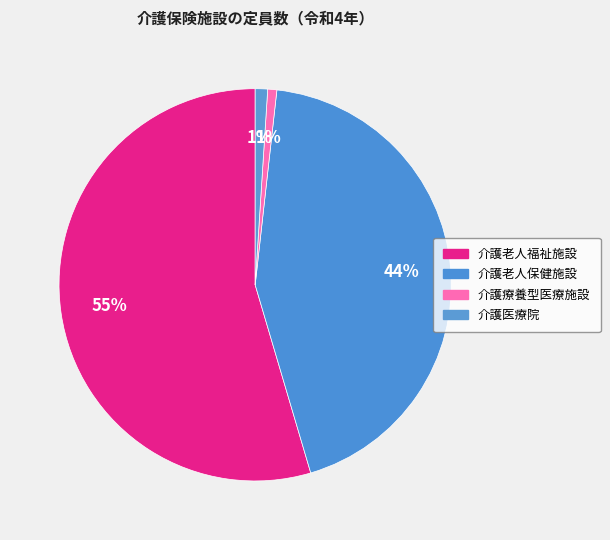

Count the number of slices in the pie.

4